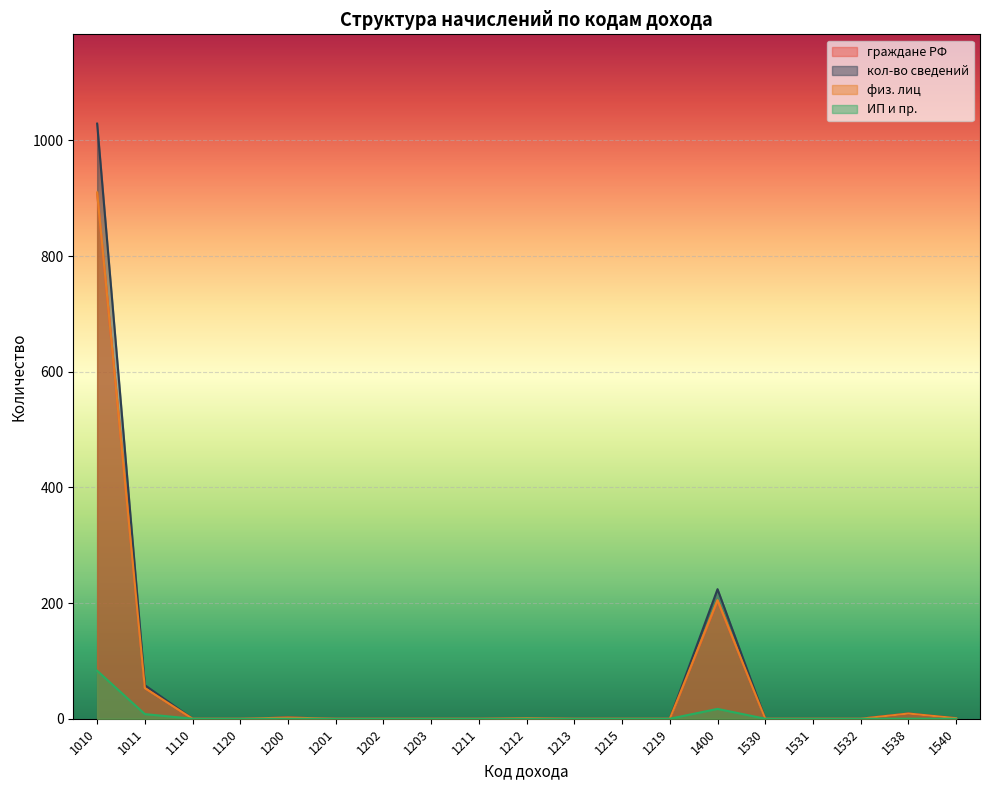

True or false: граждане РФ and кол-во сведений intersect in this chart.

False